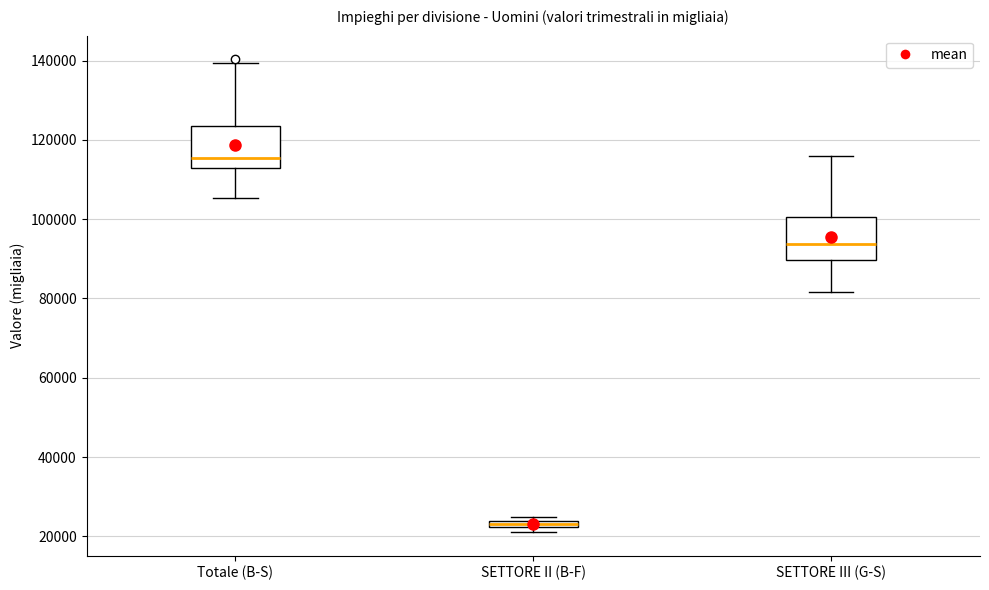

Where does the median line of the box for SETTORE III (G-S) sit on the y-axis? The values are not printed on the chart, so give them approximately, as read against the axis.

94000